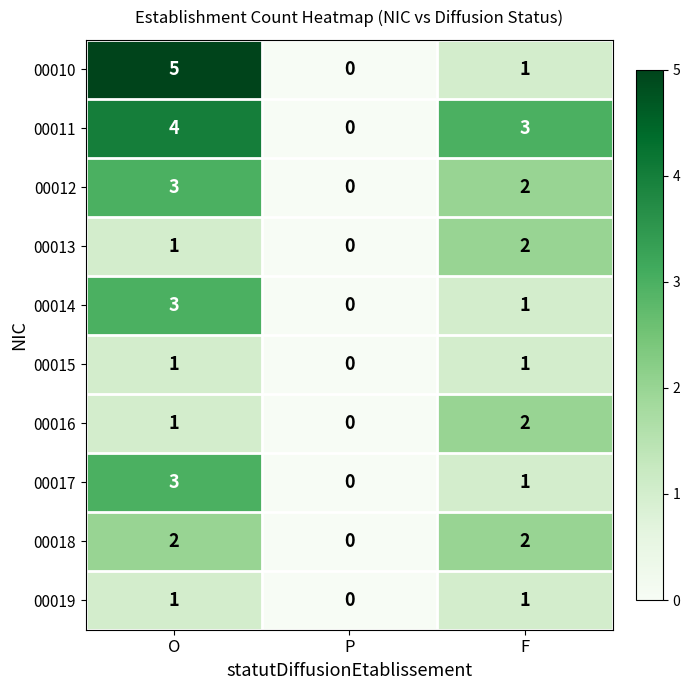

Which series has the largest total across all categories?

00011